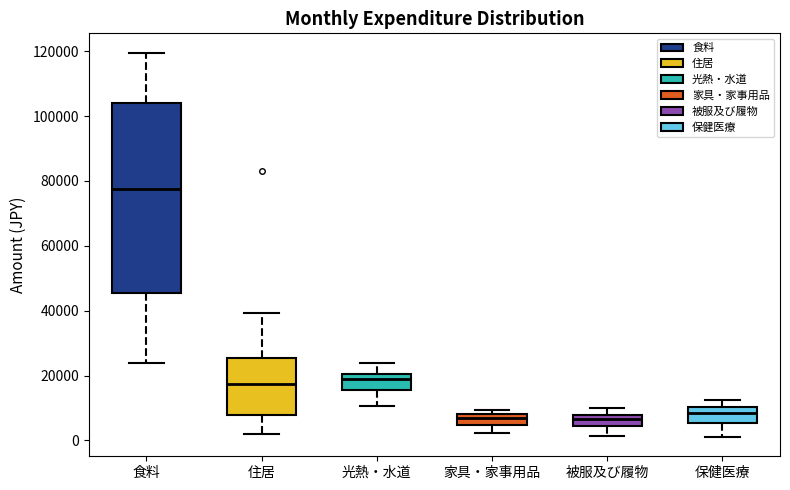

Reading left to right, transcribe this box plot: for each box, give where its median line is, the range the box spans, and where its two whiskers end, as read against the y-axis. The values are not printed on the chart, so give them approximately, as read against the axis.

食料: median 78000, box 46000 to 104000, whiskers 24000 to 120000
住居: median 18000, box 8000 to 26000, whiskers 2000 to 40000
光熱・水道: median 20000 (just below the box's upper edge), box 16000 to 20000, whiskers 10000 to 24000
家具・家事用品: median 6000, box 4000 to 8000, whiskers 2000 to 10000
被服及び履物: median 6000, box 4000 to 8000, whiskers 2000 to 10000
保健医療: median 8000, box 6000 to 10000, whiskers 2000 to 12000